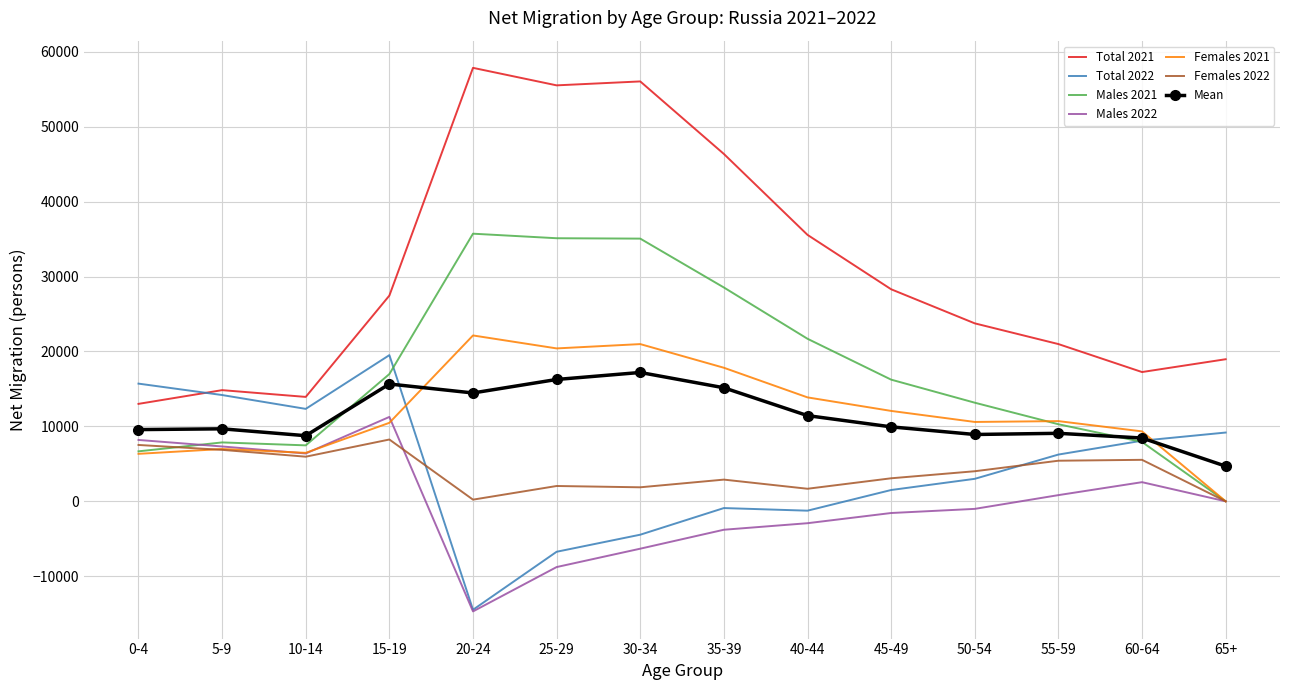

At which category does the chart reach its minimum across all series?

20-24